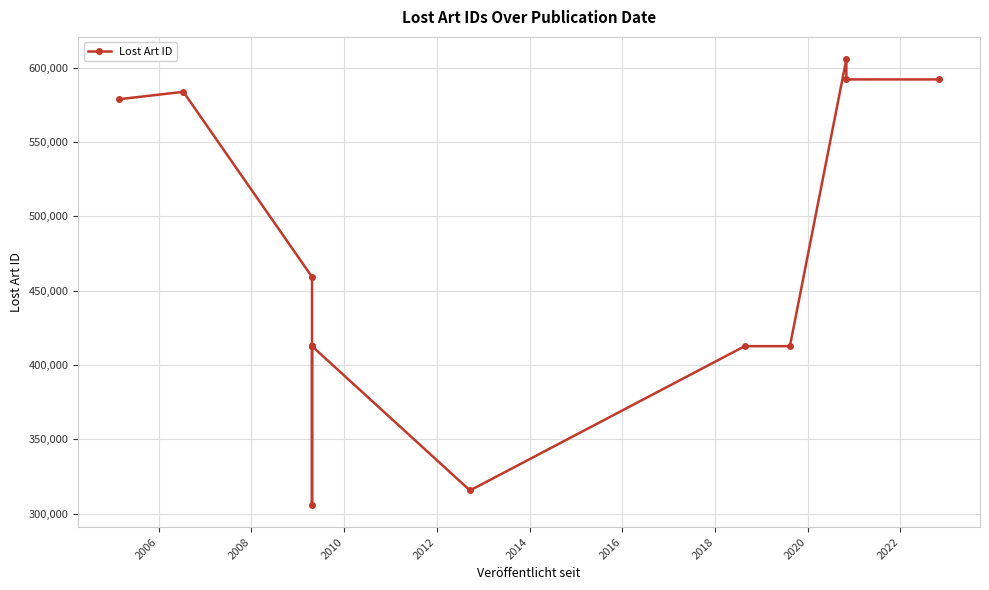

How many lines are shown in the chart?

1